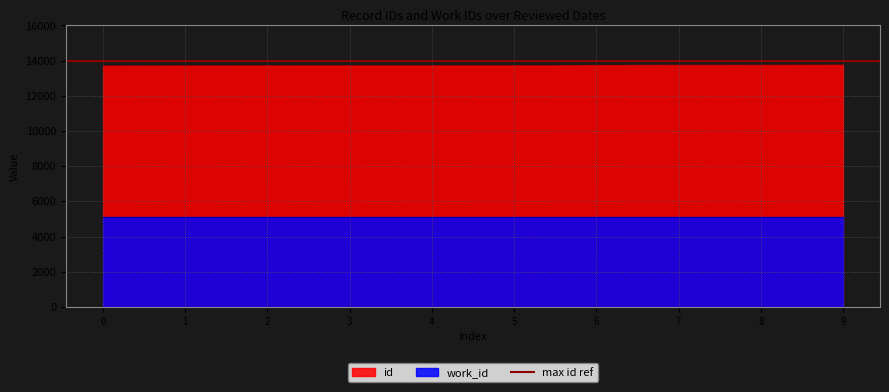

What is the value of the 10th point from the left?

13744